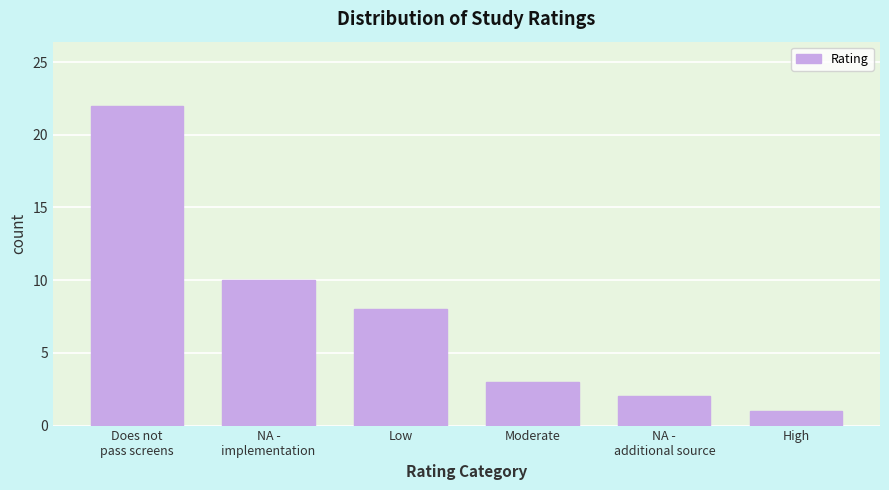

Reading left to right, extract all data points from this chart.

22	10	8	3	2	1